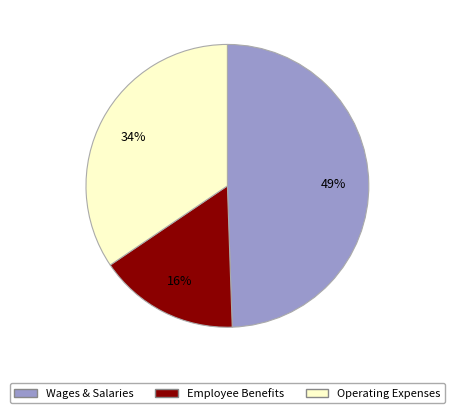

Count the number of slices in the pie.

3